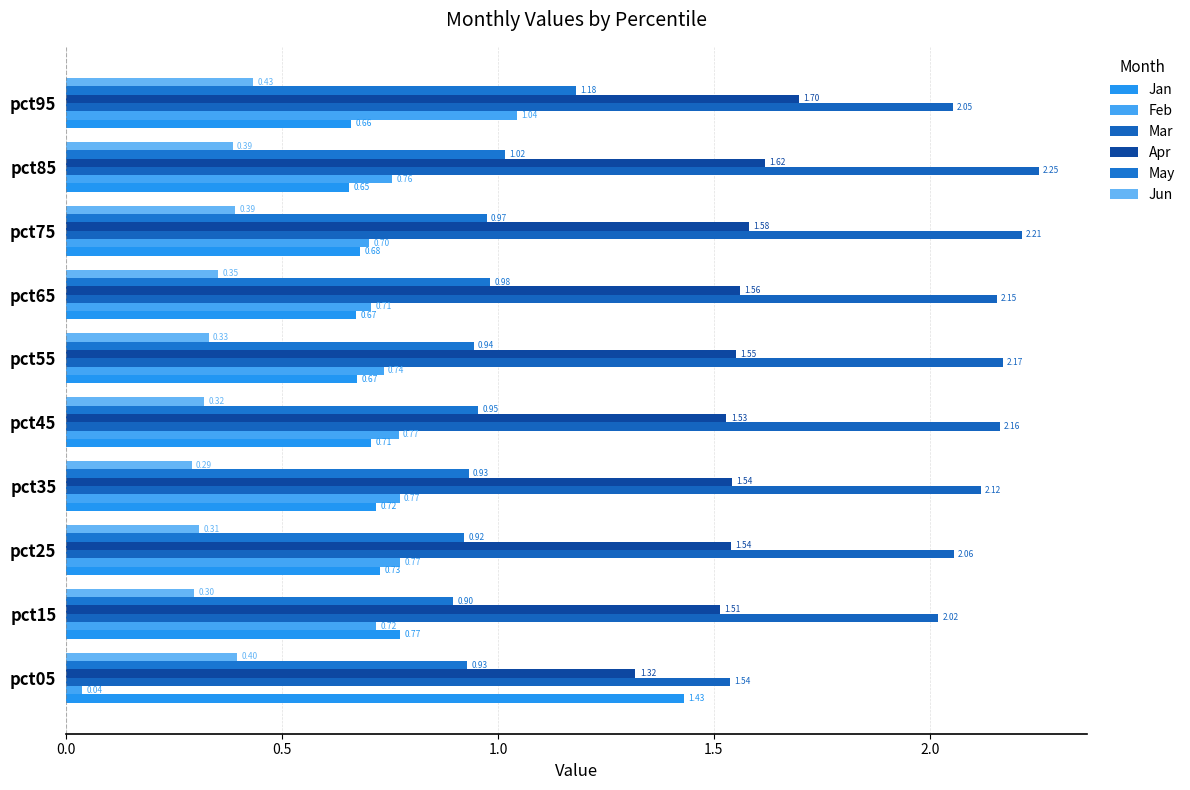

How many data points in Mar are above 2?

9